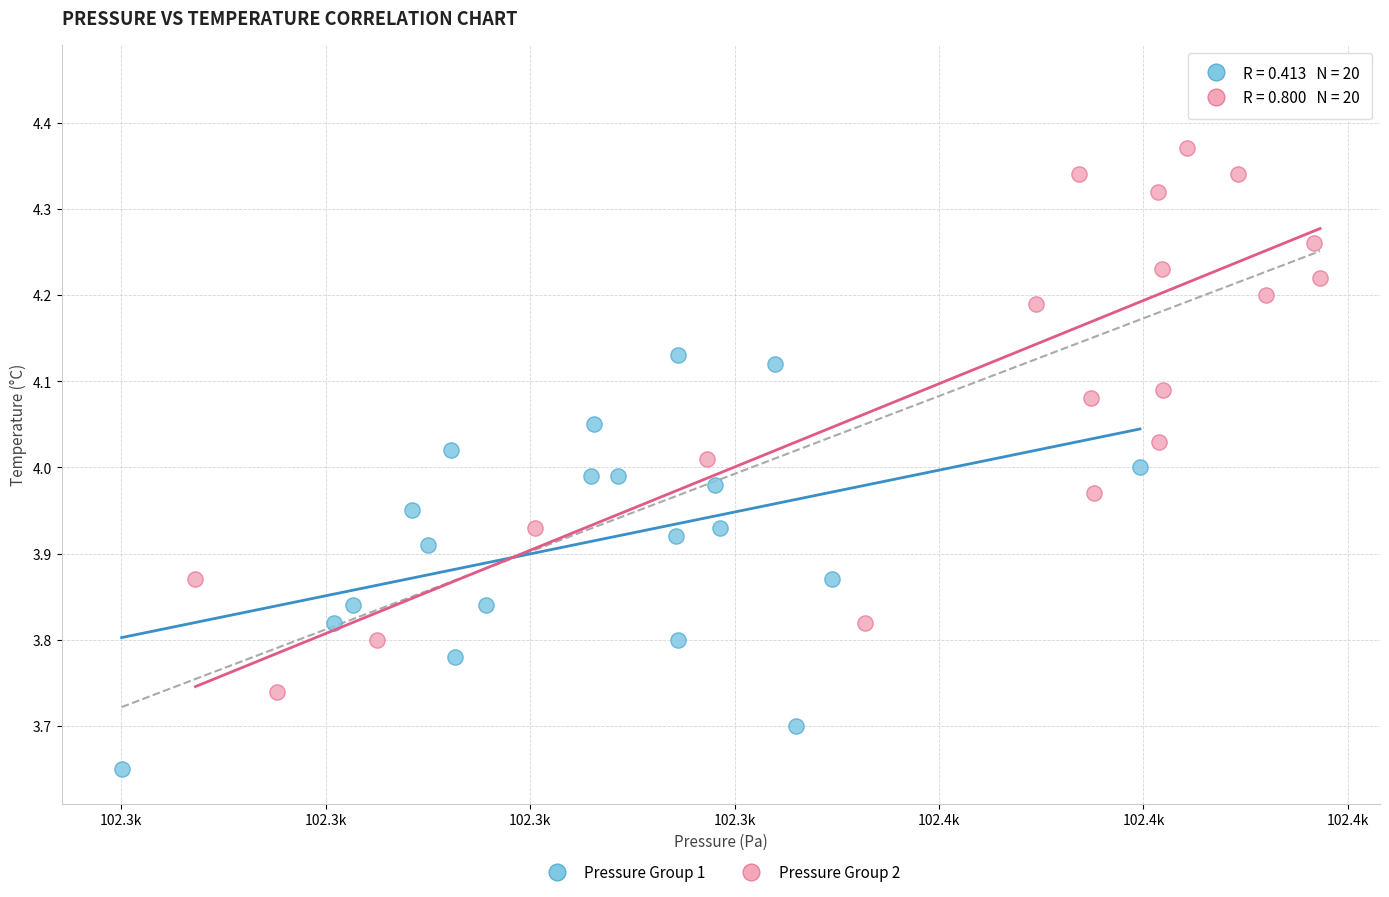

Which series has the largest Y range (max minus min)?

Pressure Group 2